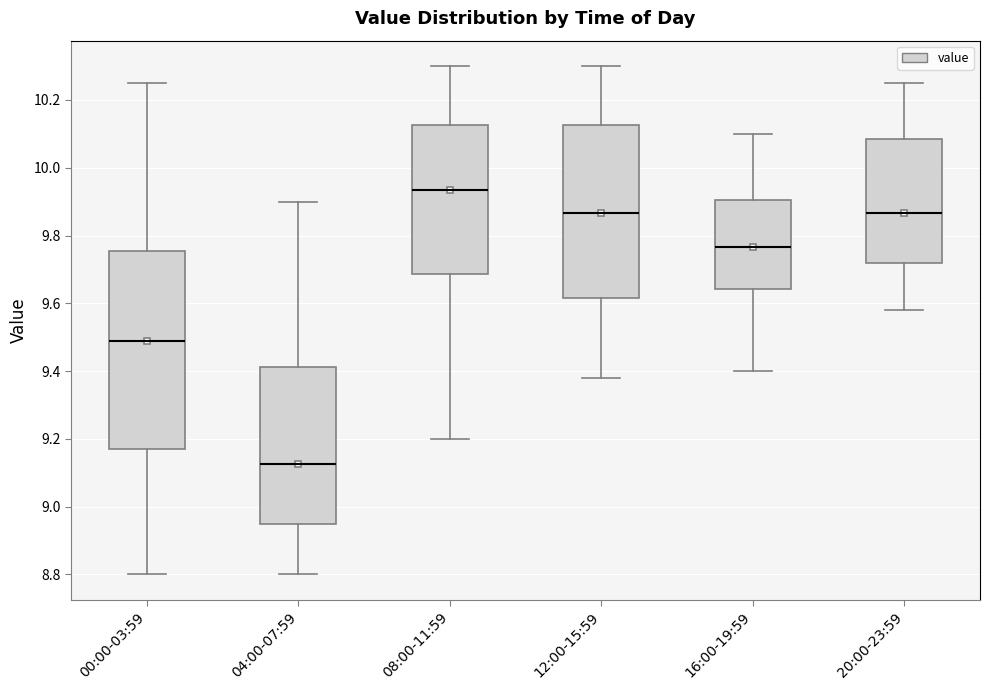

Which box has the highest median line?

08:00-11:59